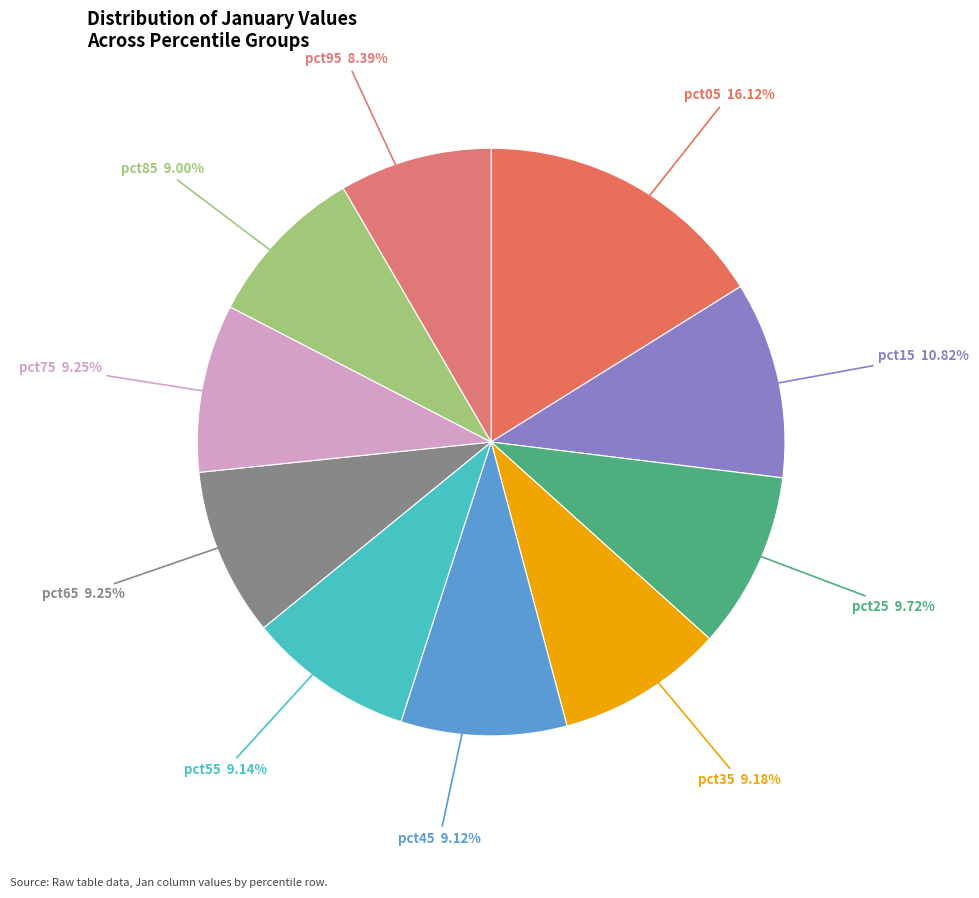

What is the largest slice in the pie chart?

pct05